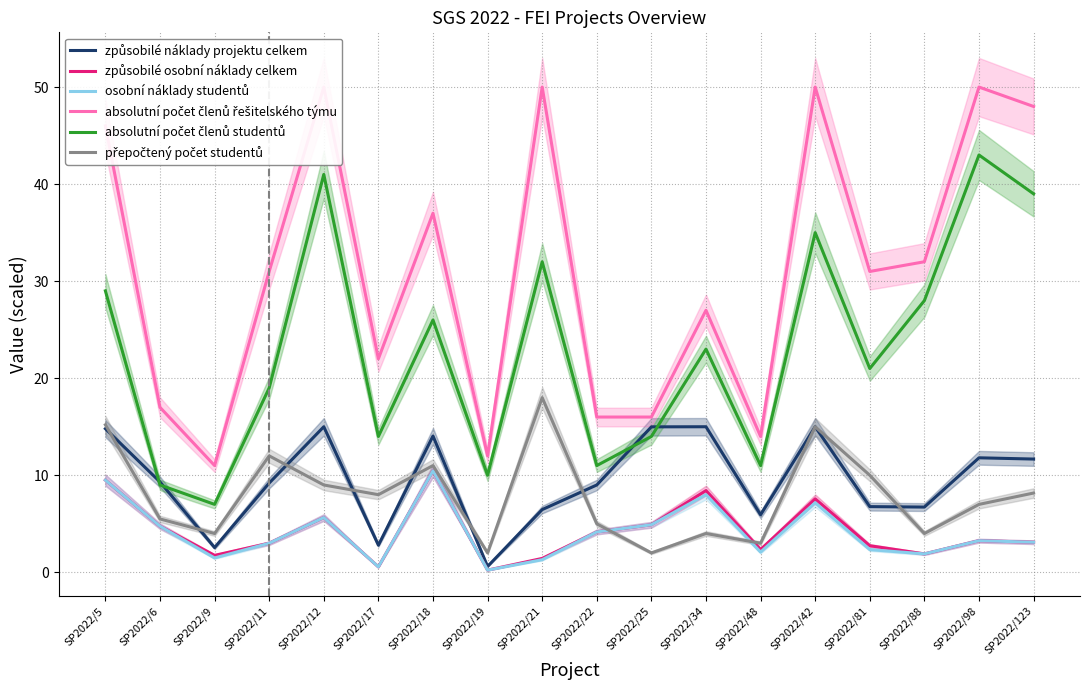

True or false: absolutní počet členů řešitelského týmu and přepočtený počet studentů cross at least once.

False